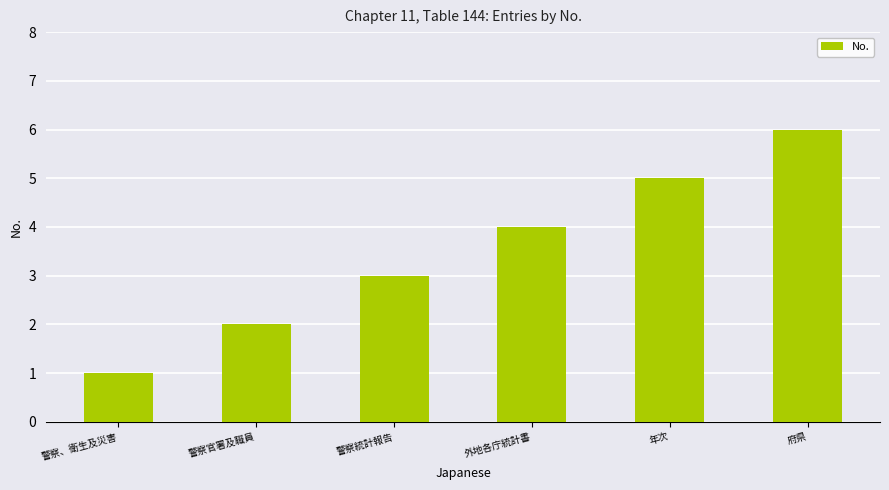

What is the change in value from 年次 to 府県?

+1